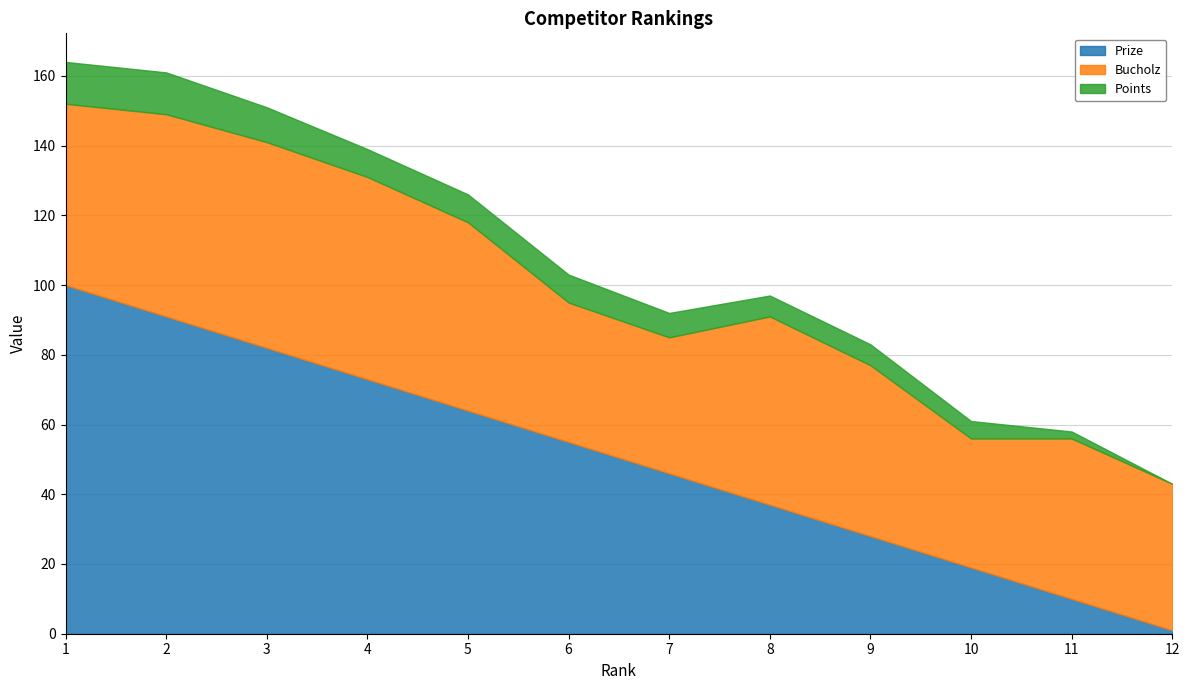

The value of Points at 1 is 12. True or false?

True